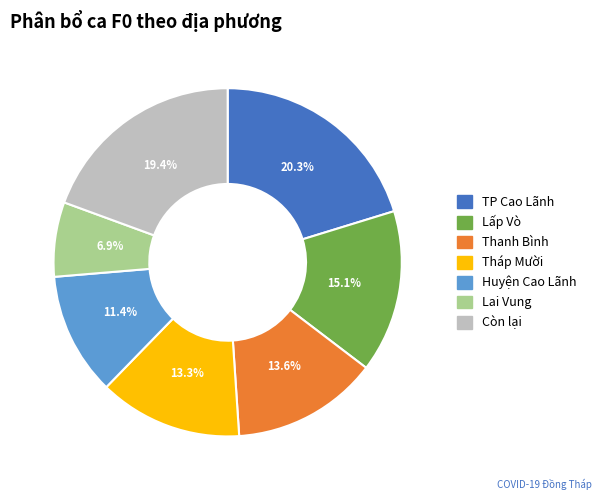

To the nearest percent, what is the average slice percentage?

14%